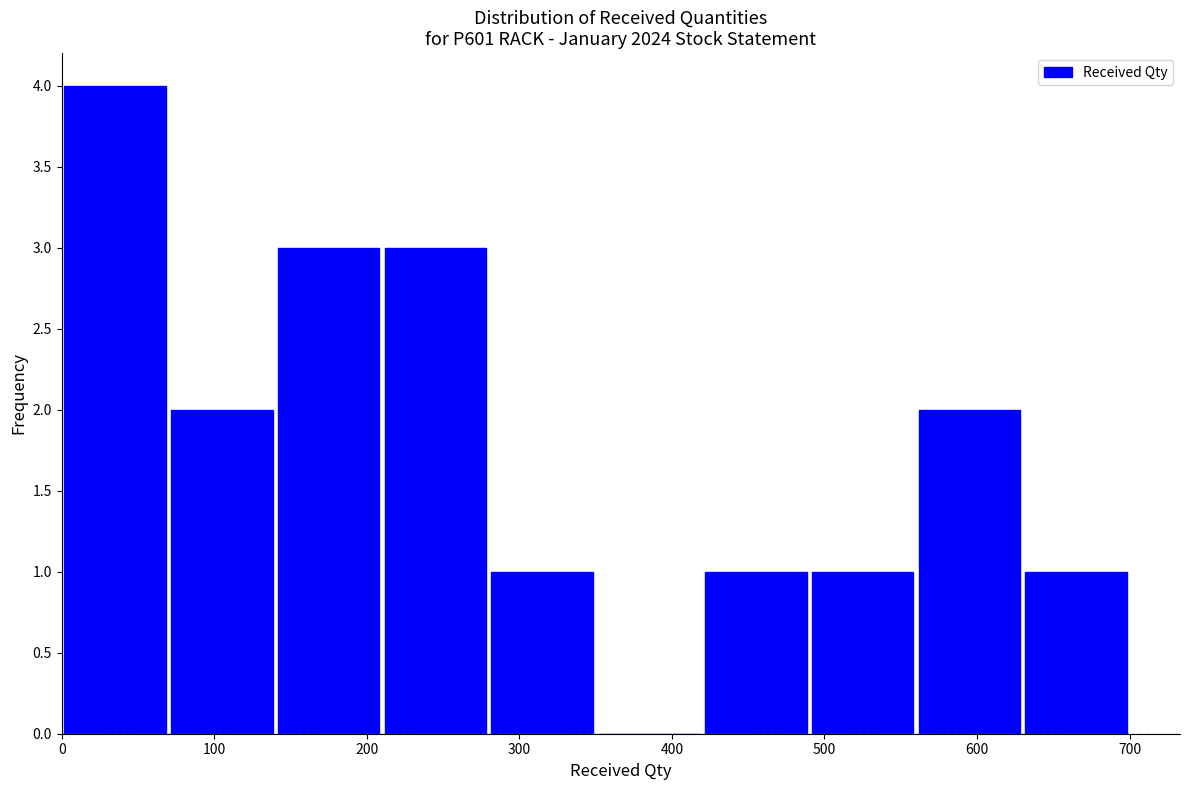

How tall is the bar that spans 630 to 700 on the x-axis? The values are not printed on the chart, so give them approximately, as read against the axis.

1